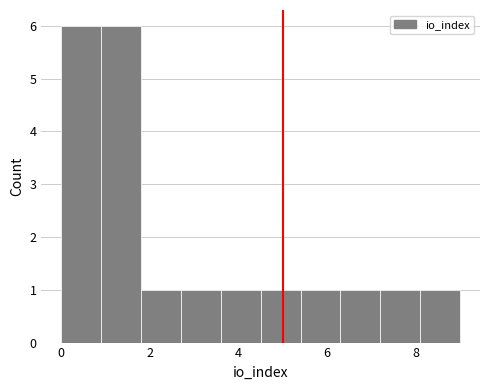

How tall is the bar that spans 6.3 to 7.2 on the x-axis? Neither the bar edges nor the heights are printed on the chart, so give them approximately, as read against the axes.

1